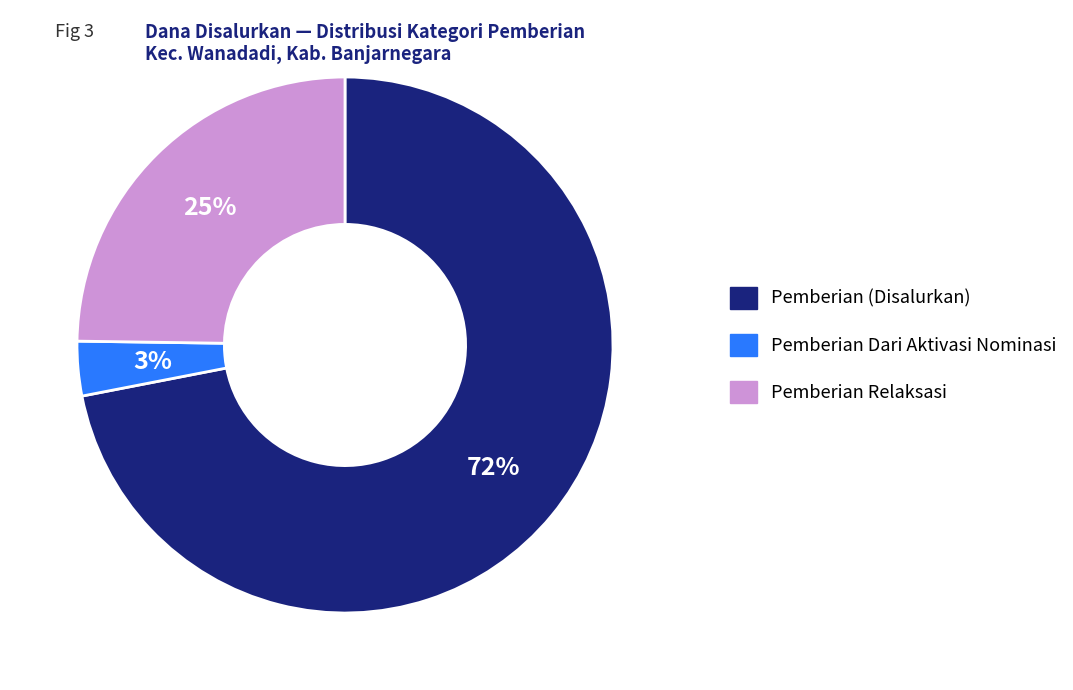

To the nearest percent, what is the average slice percentage?

33%